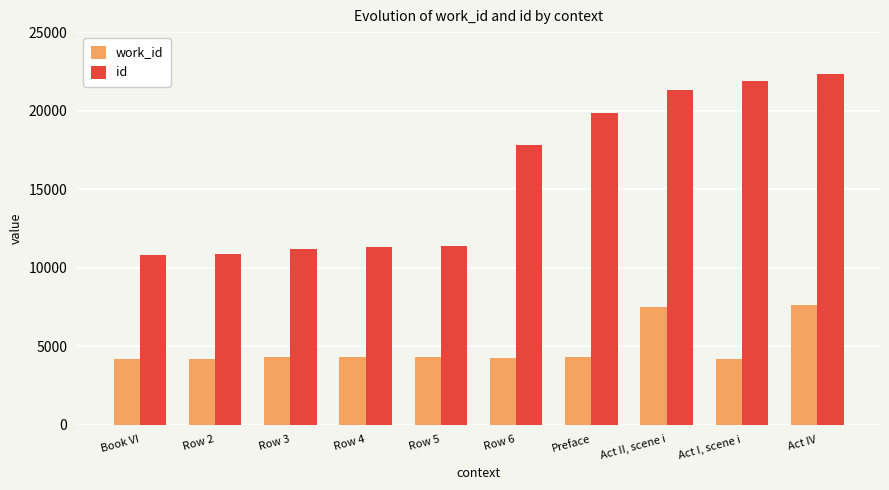

What is the difference between the highest and lowest values at Book VI?

6615